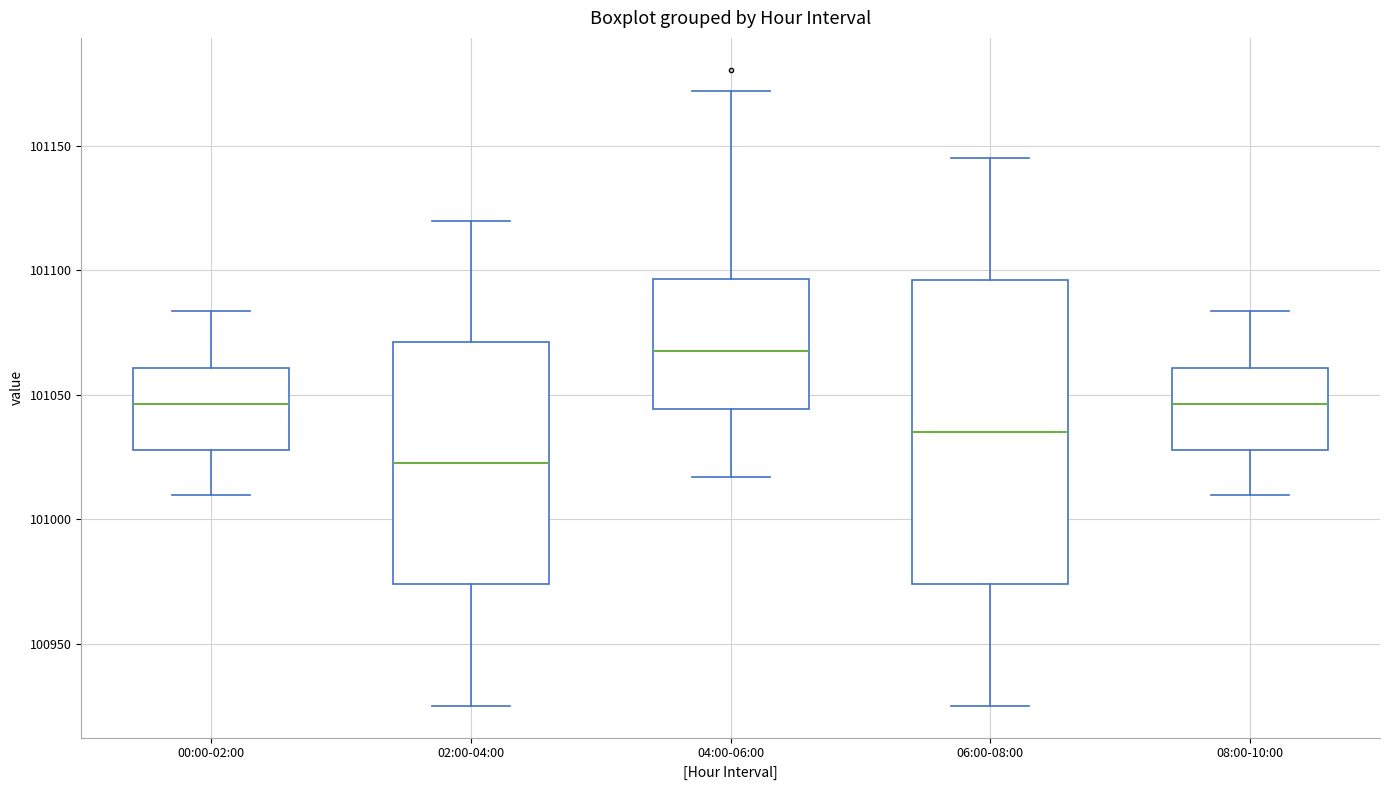

Which box is the tallest, from its lower edge to its upper edge?

06:00-08:00